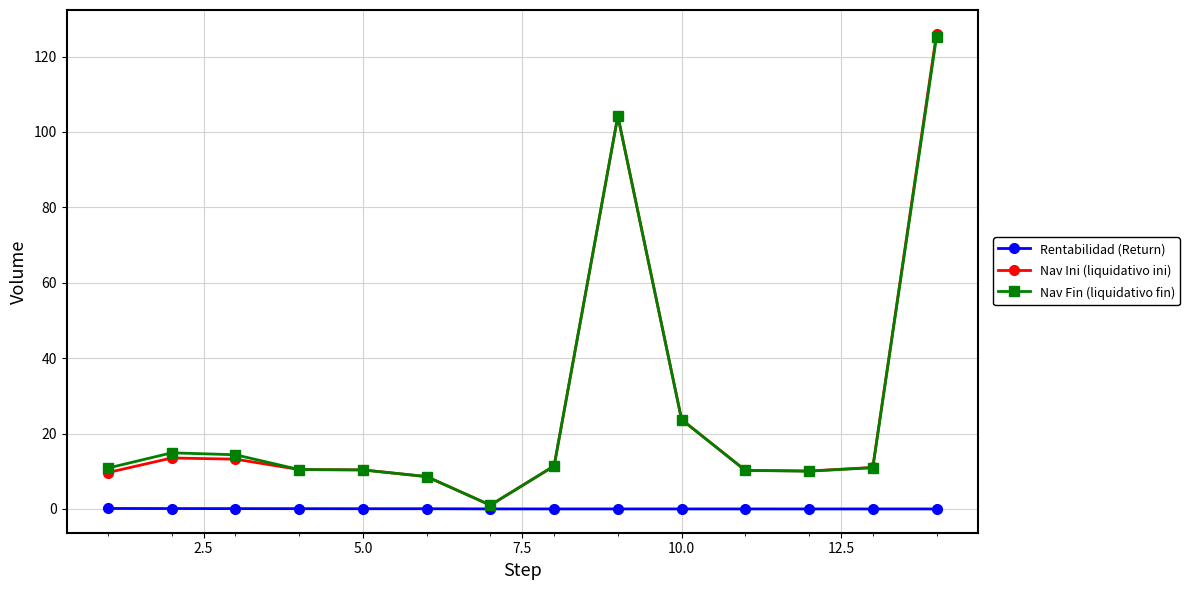

What is the maximum value shown in the chart?

126.0